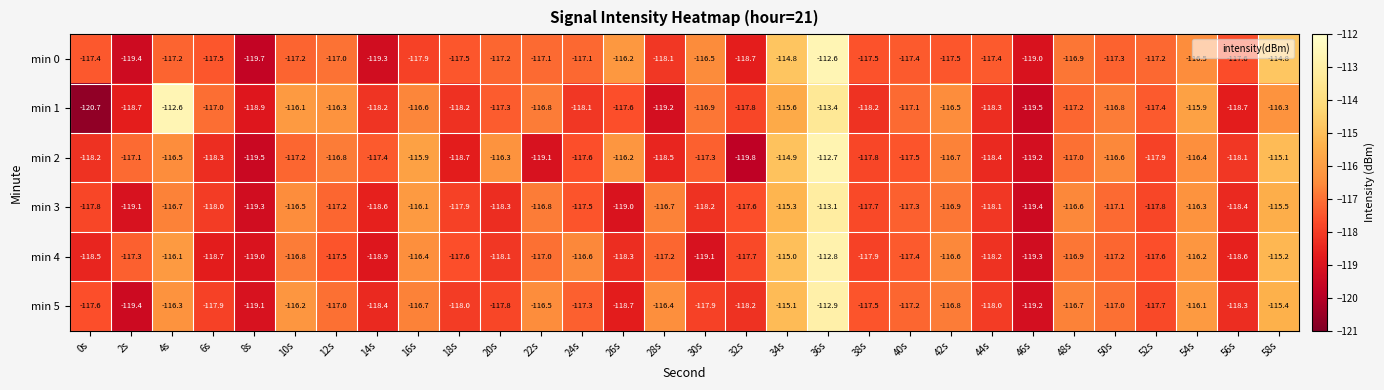

Which series has the largest total across all categories?

min 5